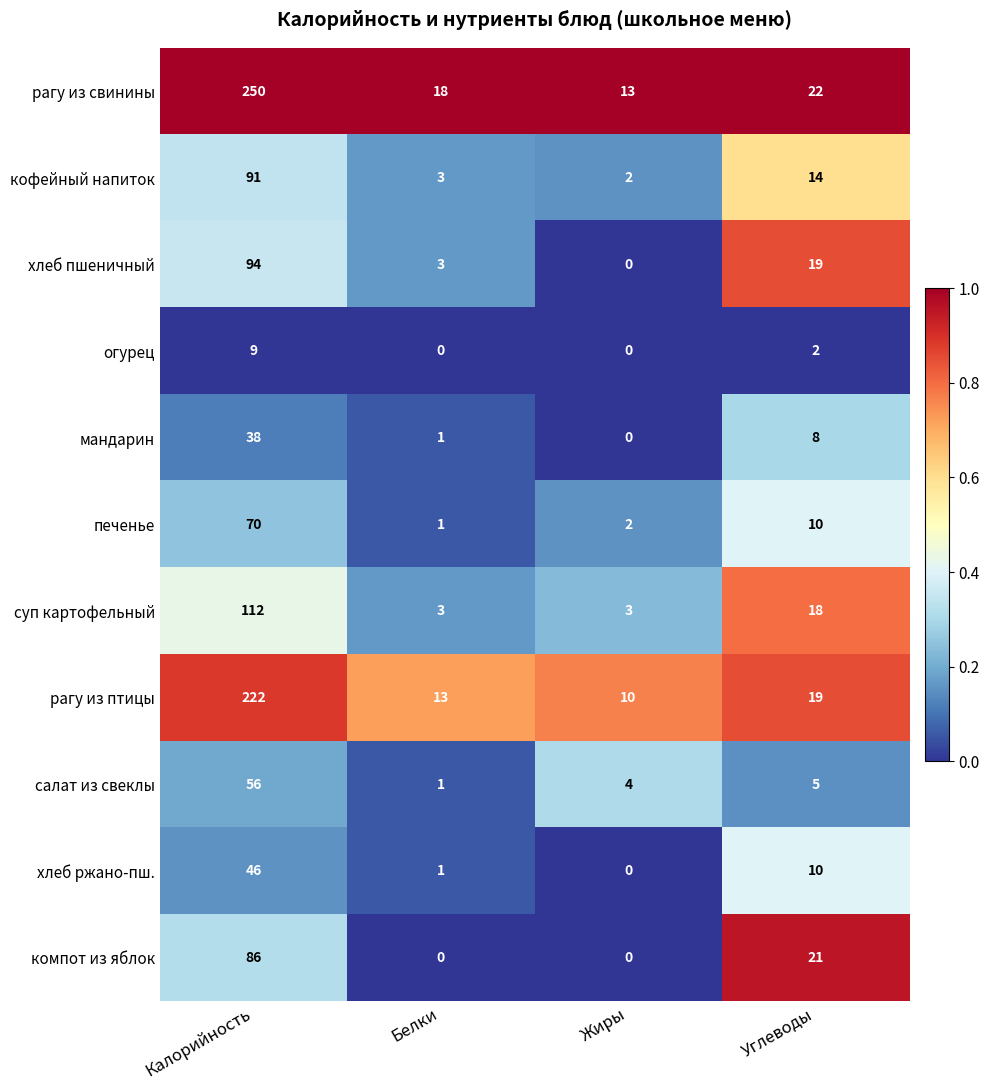

What is the difference between the компот из яблок values at Углеводы and Жиры?

21